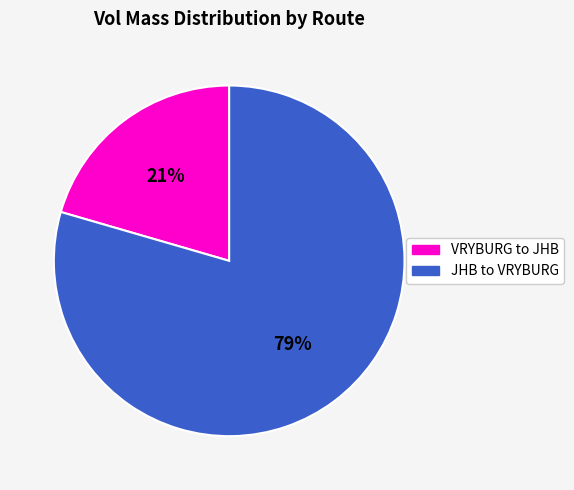

True or false: JHB to VRYBURG accounts for 88% of the total.

False